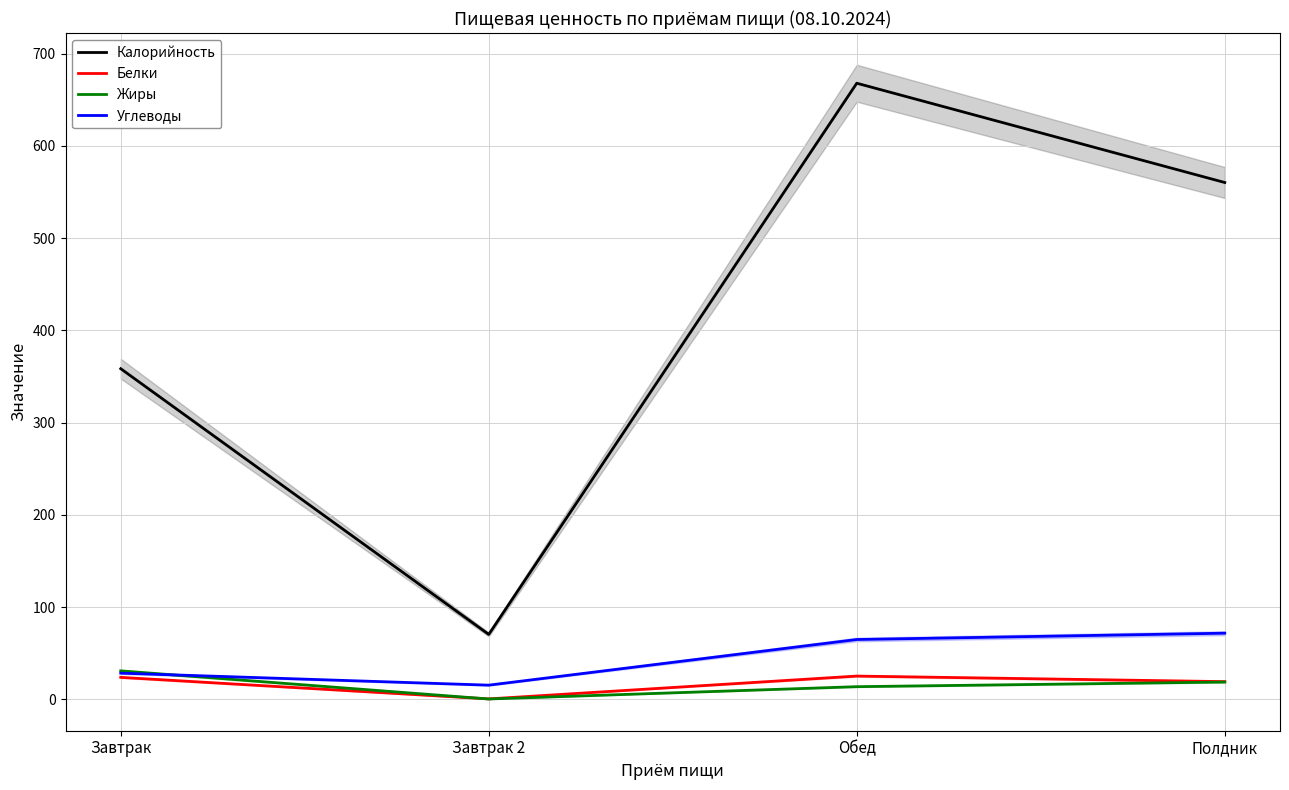

Between Обед and Полдник, which is larger?

Обед